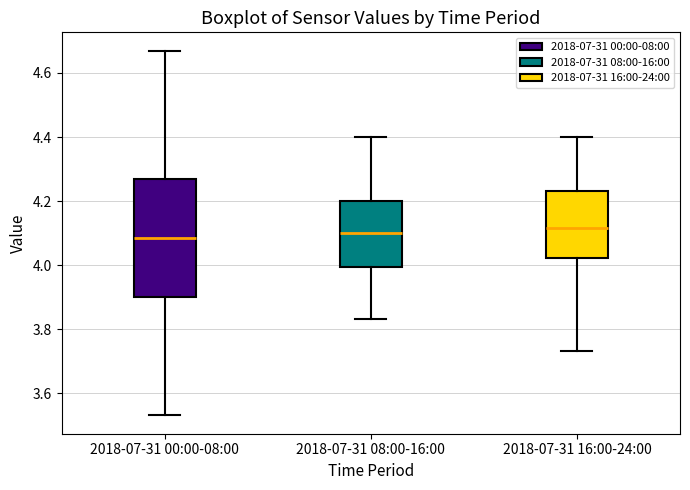

Comparing the boxes themselves (not the whiskers), which one is the tallest?

2018-07-31 00:00-08:00